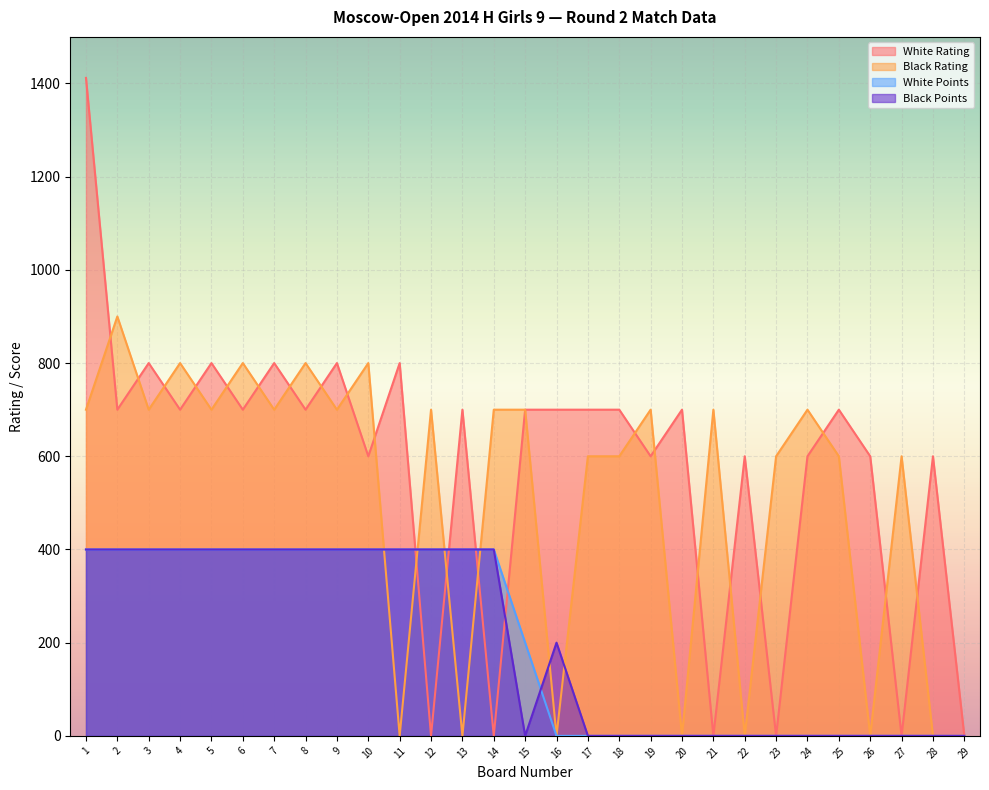

What are all the series names shown in the legend?

White Rating, Black Rating, White Points, Black Points